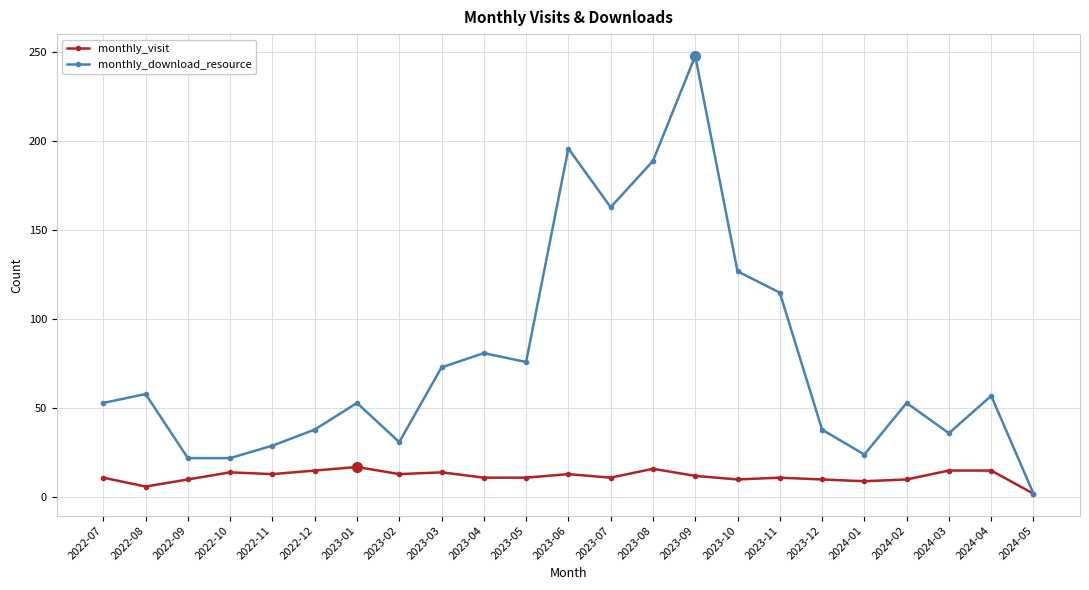

At which category is the sum across all series the highest?

2023-09